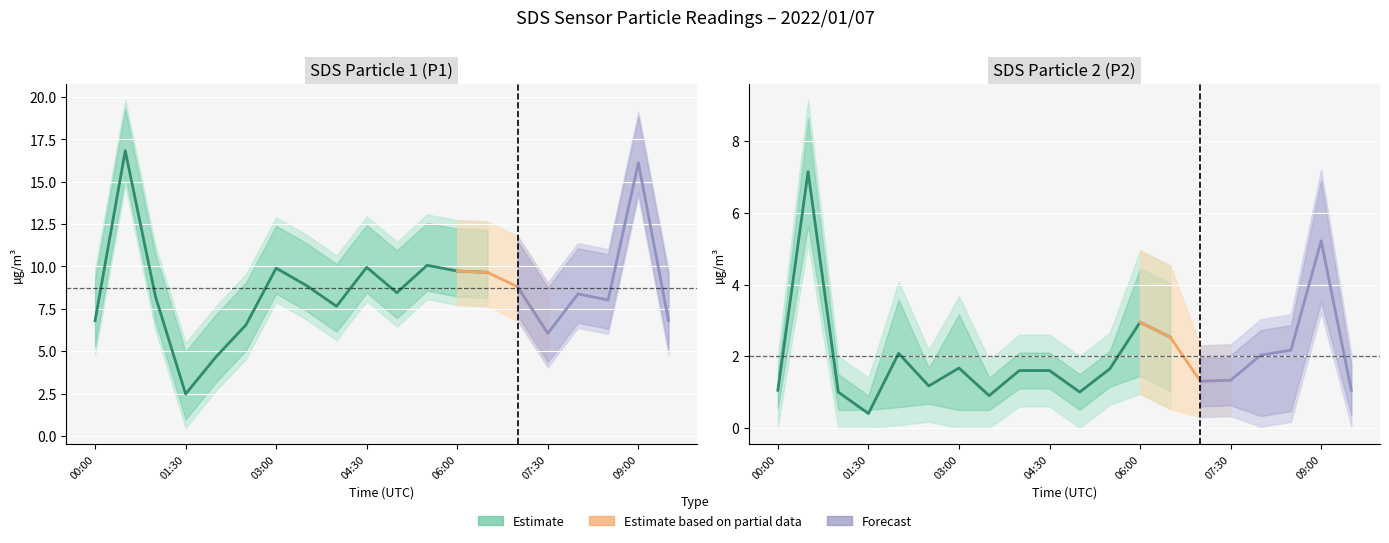

Rank the series by their maximum value, from highest to lowest.

SDS_P1_upper, SDS_P1, SDS_P1_lower, SDS_P2_upper, SDS_P2, SDS_P2_lower